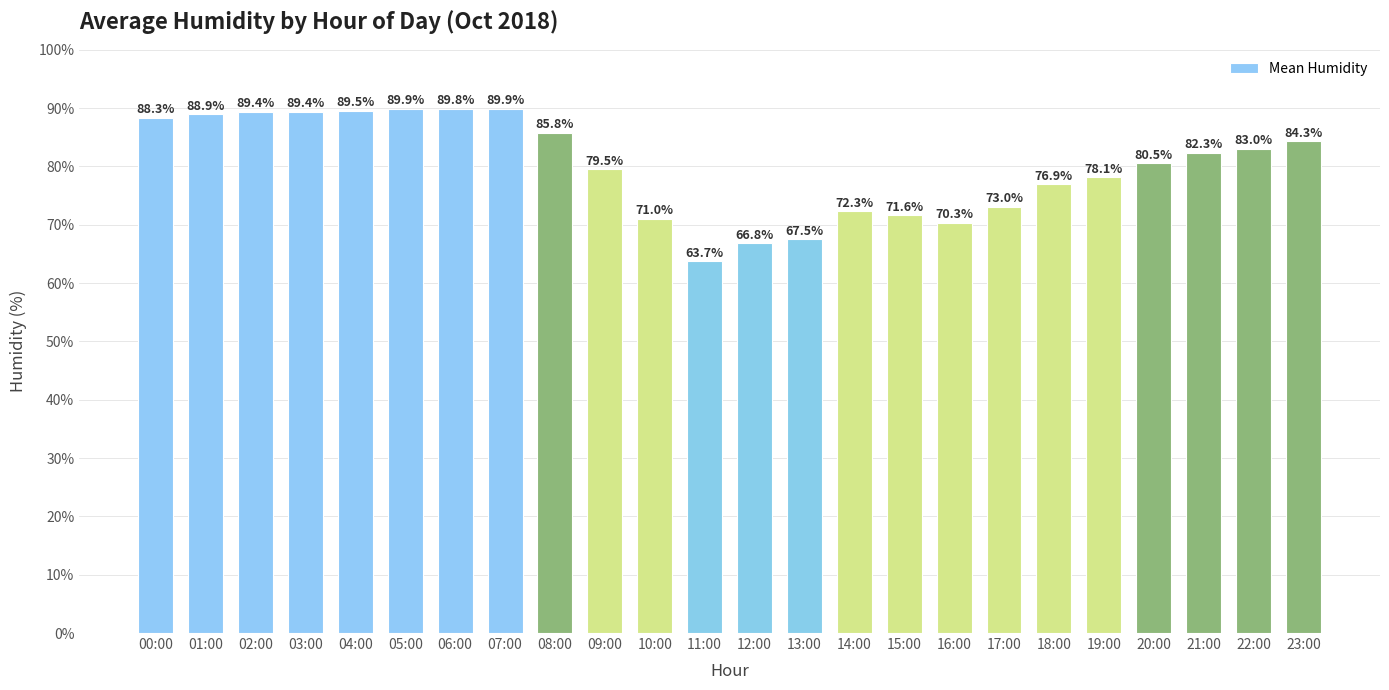

How many series are shown in this chart?

1